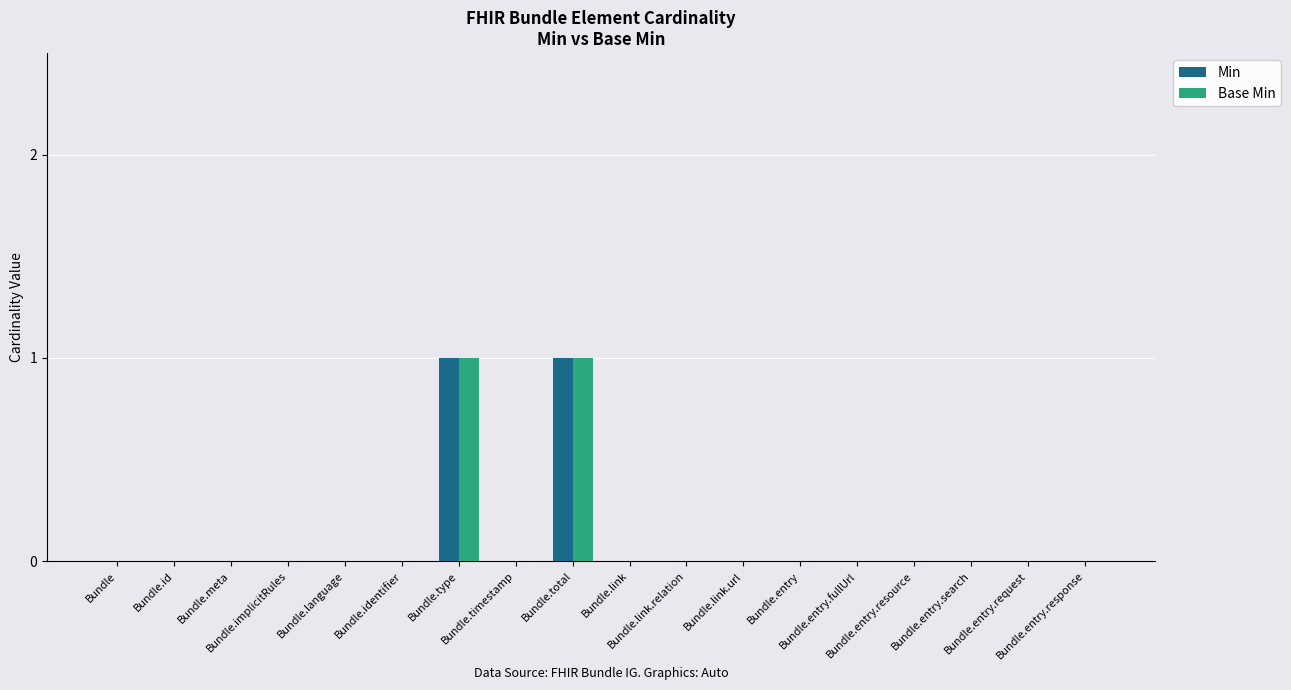

Reading right to left, transcribe all the data shown in this chart.

Min: 0	0	0	0	0	0	0	0	0	1	0	1	0	0	0	0	0	0
Base Min: 0	0	0	0	0	0	0	0	0	1	0	1	0	0	0	0	0	0